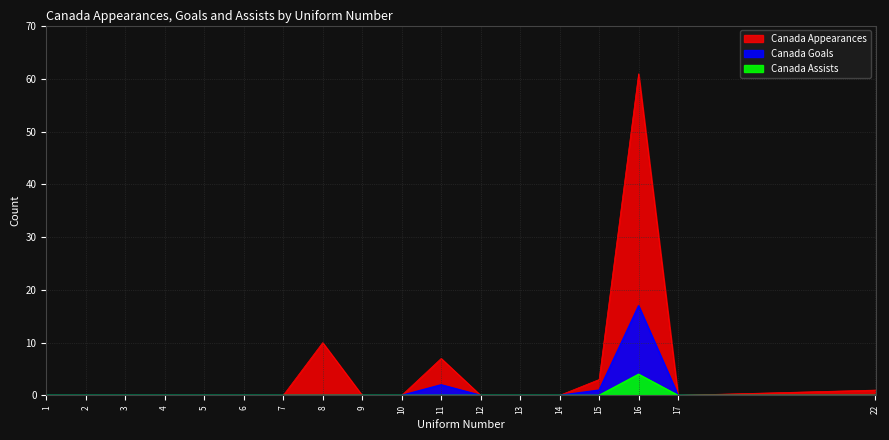

The value of Canada Assists at 2 is 0. True or false?

True